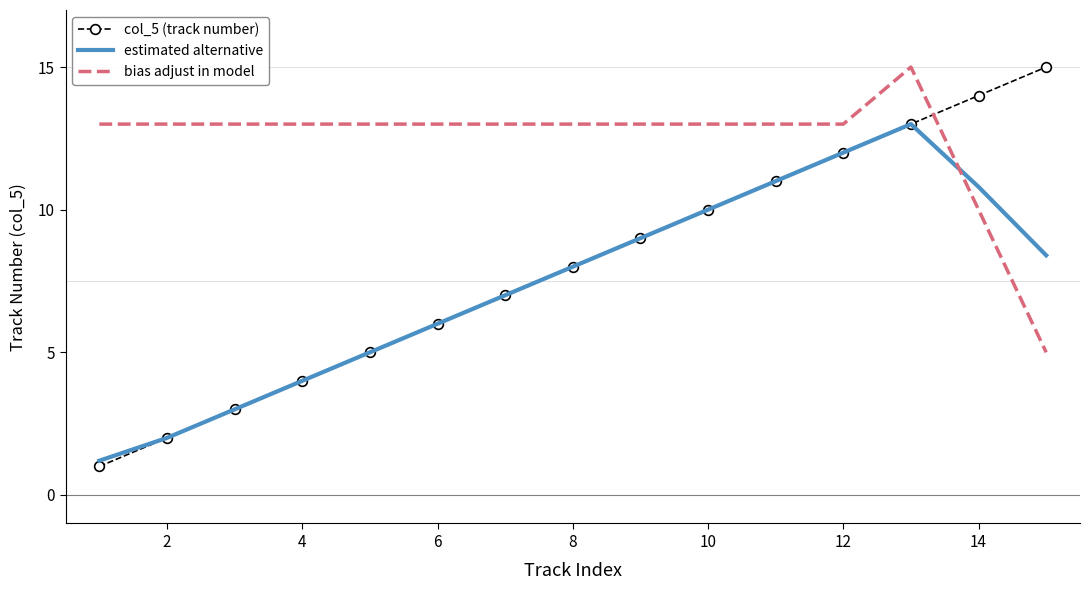

What is the maximum value shown in the chart?

15.0